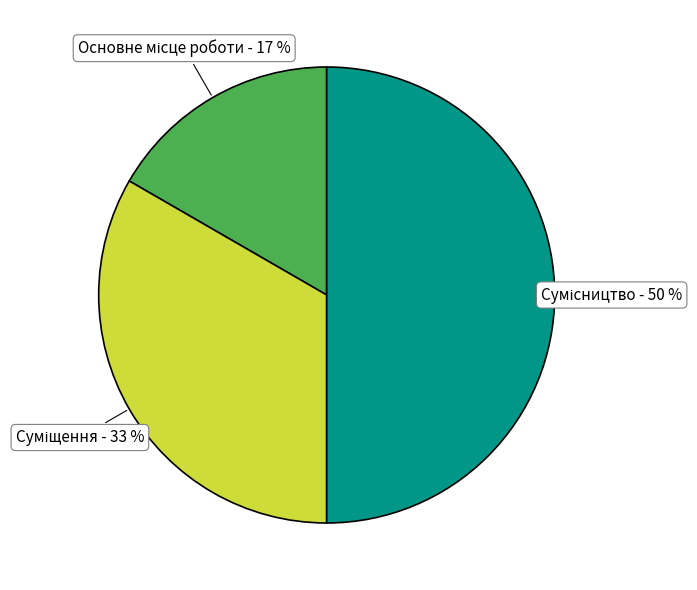

To the nearest percent, what is the average slice percentage?

33%